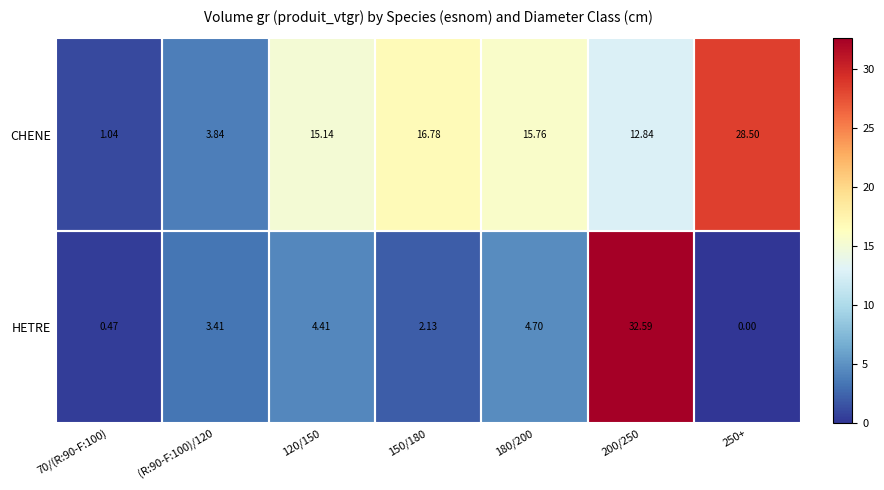

What is the total value across all series at 150/180?

18.9